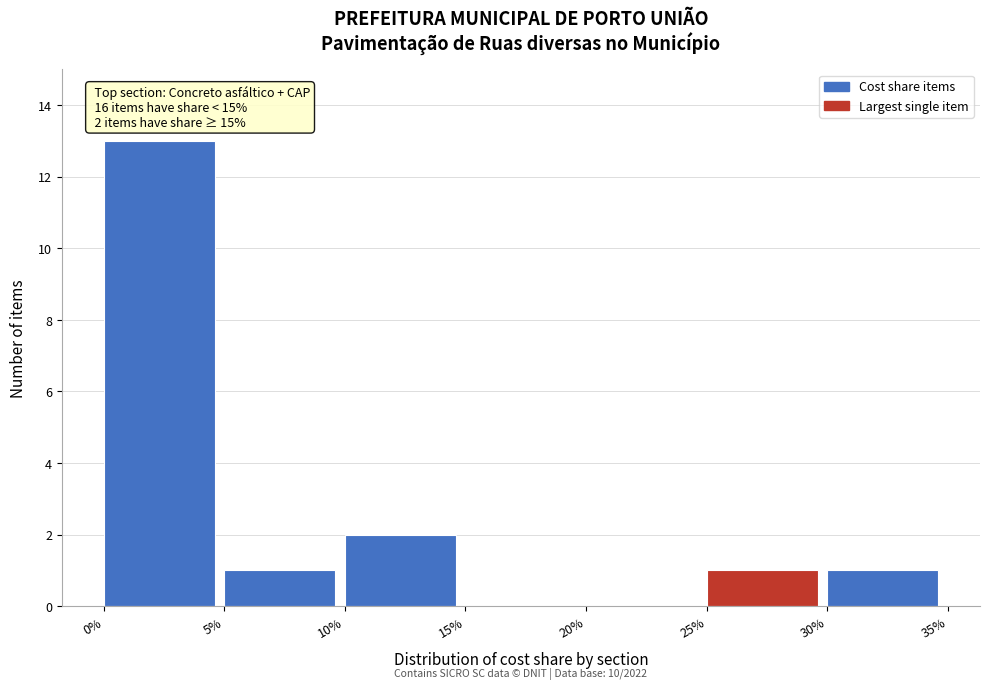

Reading left to right, what are all the values shown in this chart?

0%=13	5%=1	10%=2	15%=0	20%=0	25%=1	30%=1